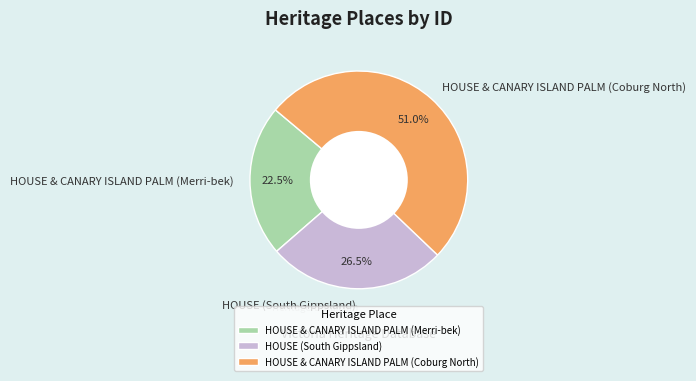

Rank the categories by value from lowest to highest.

HOUSE & CANARY ISLAND PALM (Merri-bek), HOUSE (South Gippsland), HOUSE & CANARY ISLAND PALM (Coburg North)